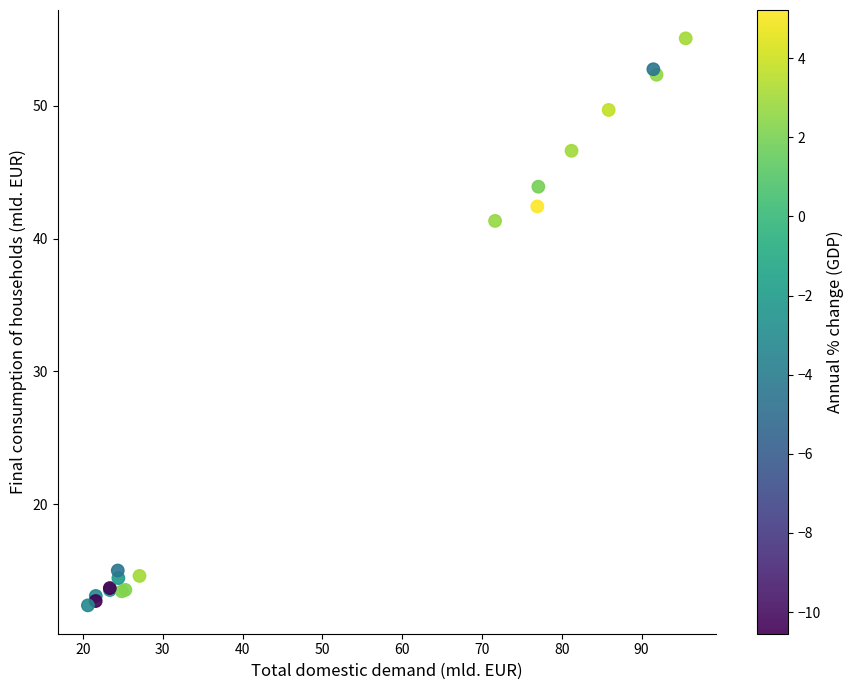

What Y value in the scatter plot is closest to 33?

41.3